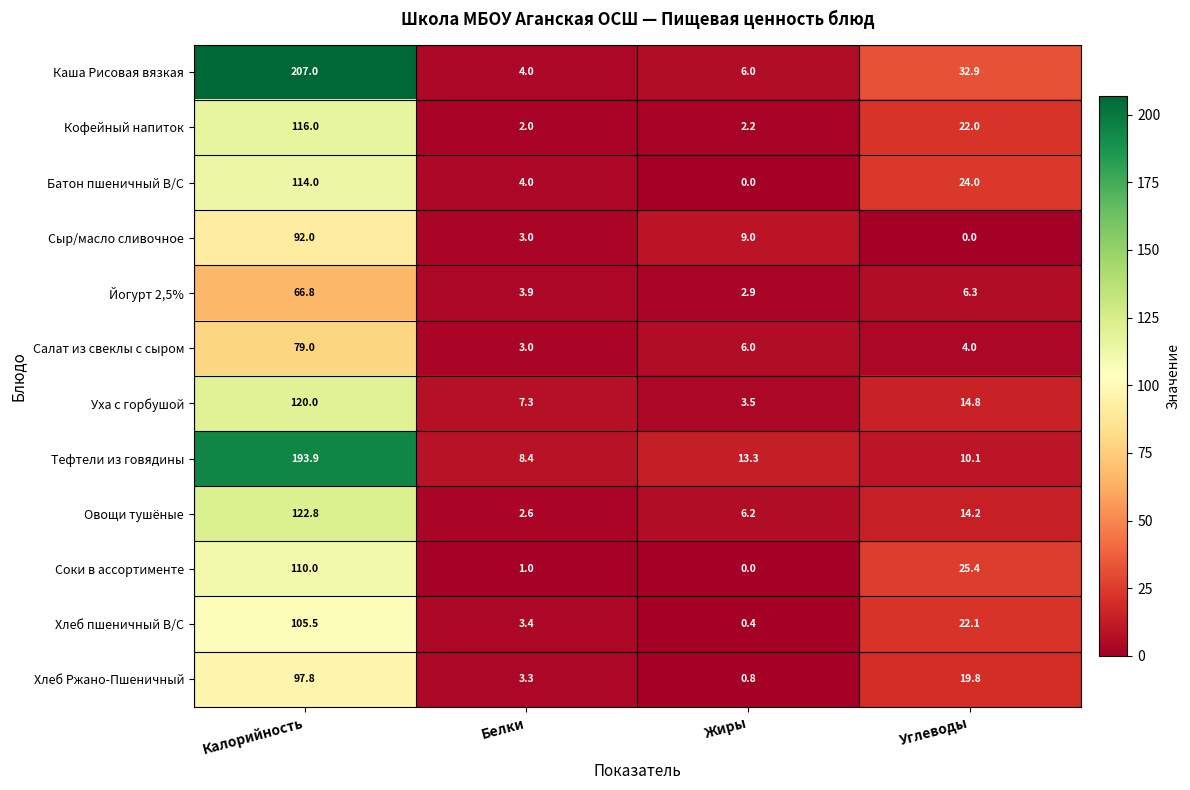

Rank the series at Калорийность from highest to lowest value.

Каша Рисовая вязкая, Тефтели из говядины, Овощи тушёные, Уха с горбушой, Кофейный напиток, Батон пшеничный В/С, Соки в ассортименте, Хлеб пшеничный В/С, Хлеб Ржано-Пшеничный, Сыр/масло сливочное, Салат из свеклы с сыром, Йогурт 2,5%